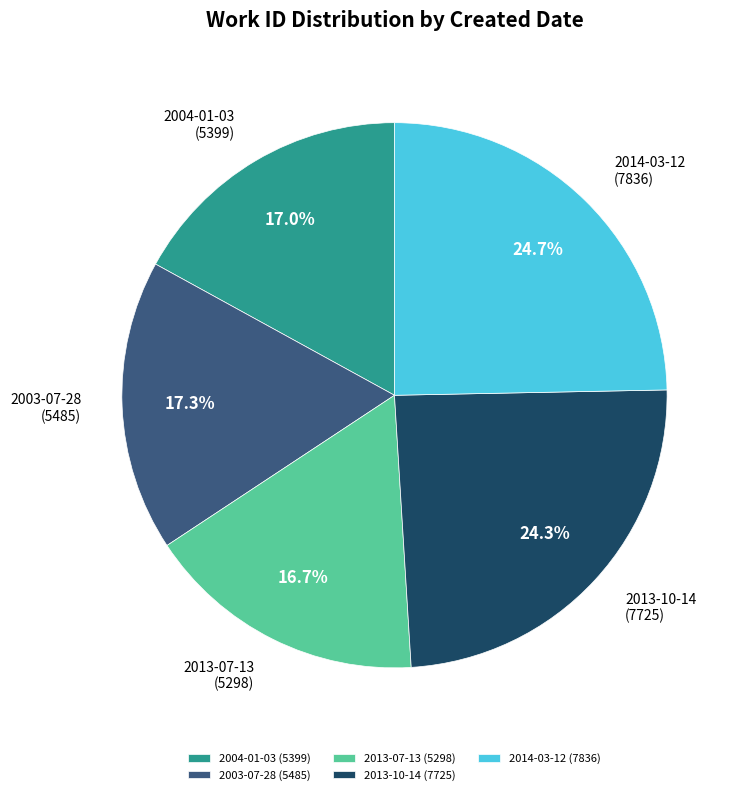

Is there a majority slice in this chart?

No